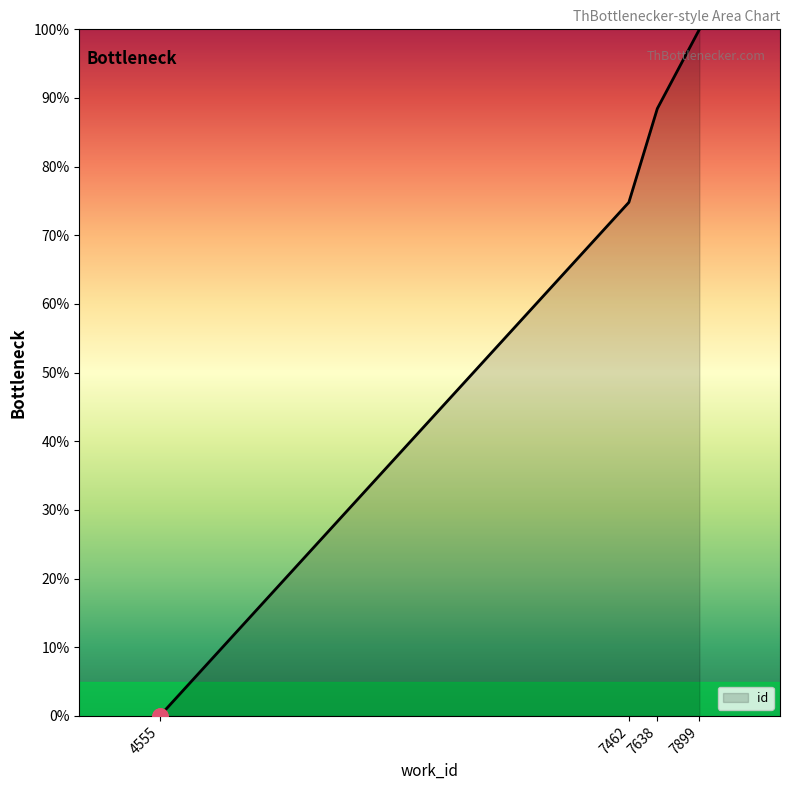

Which has a higher value, 4555 or 7638?

7638